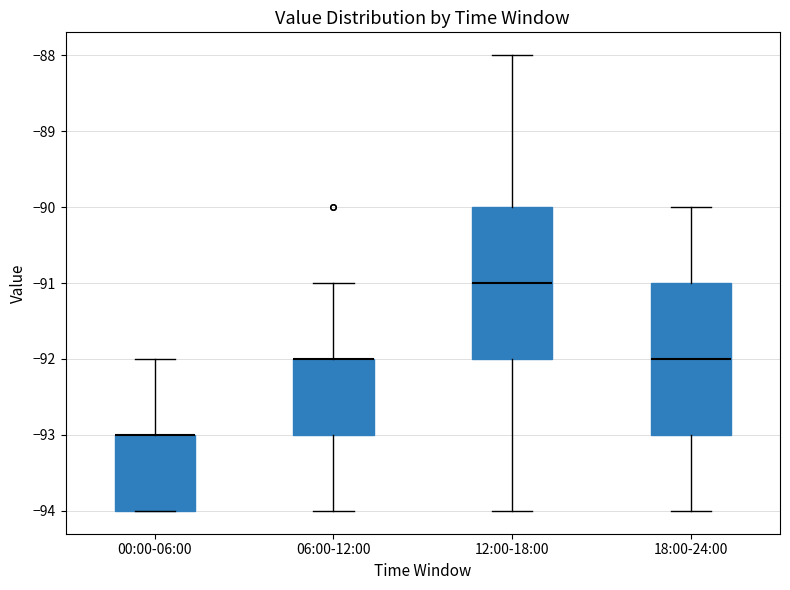

Reading left to right, transcribe this box plot: for each box, give where its median line is, the range the box spans, and where its two whiskers end, as read against the y-axis. The values are not printed on the chart, so give them approximately, as read against the axis.

00:00-06:00: median -93 (drawn on the box's upper edge), box -94 to -93, whiskers -94 to -92
06:00-12:00: median -92 (drawn on the box's upper edge), box -93 to -92, whiskers -94 to -91
12:00-18:00: median -91, box -92 to -90, whiskers -94 to -88
18:00-24:00: median -92, box -93 to -91, whiskers -94 to -90